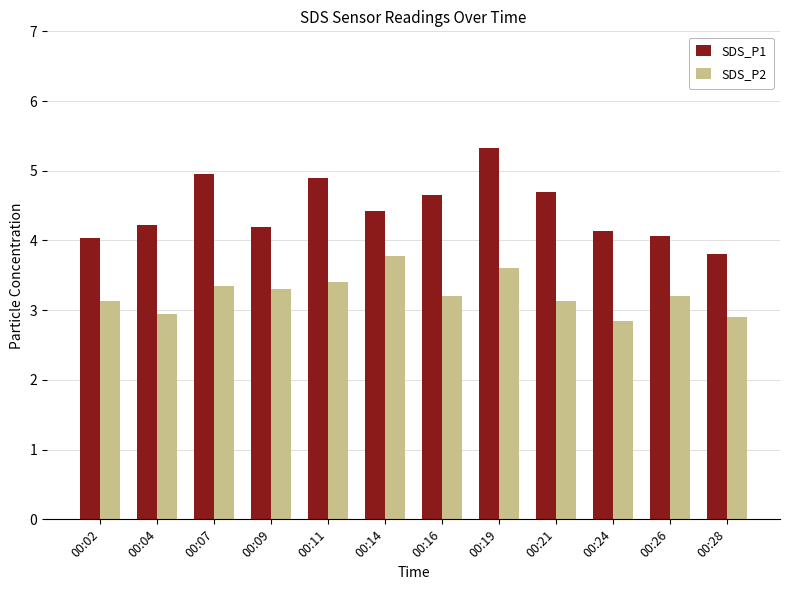

What is the difference between the maximum and minimum values in the SDS_P2 series?

0.9